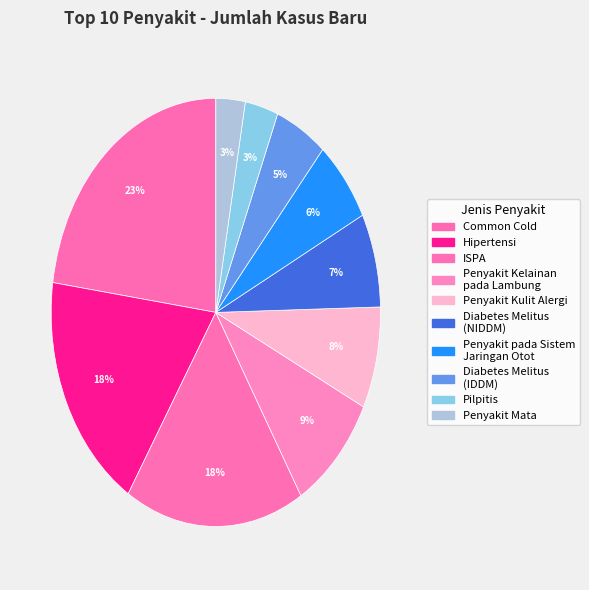

How many segments does this pie chart have?

10